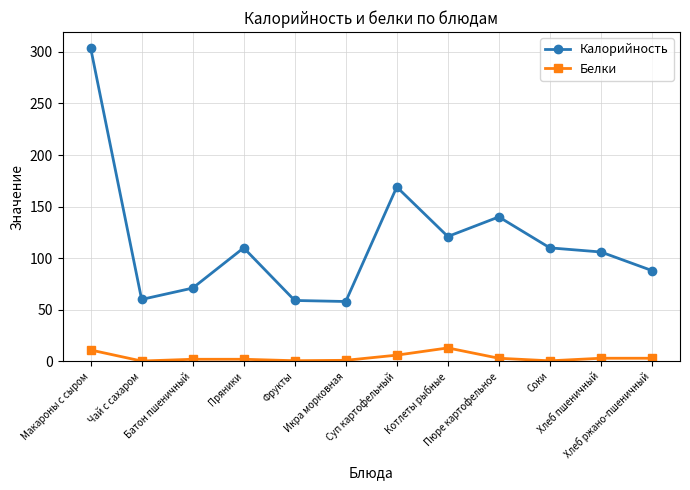

What is the label of the 8th point from the right?

Фрукты